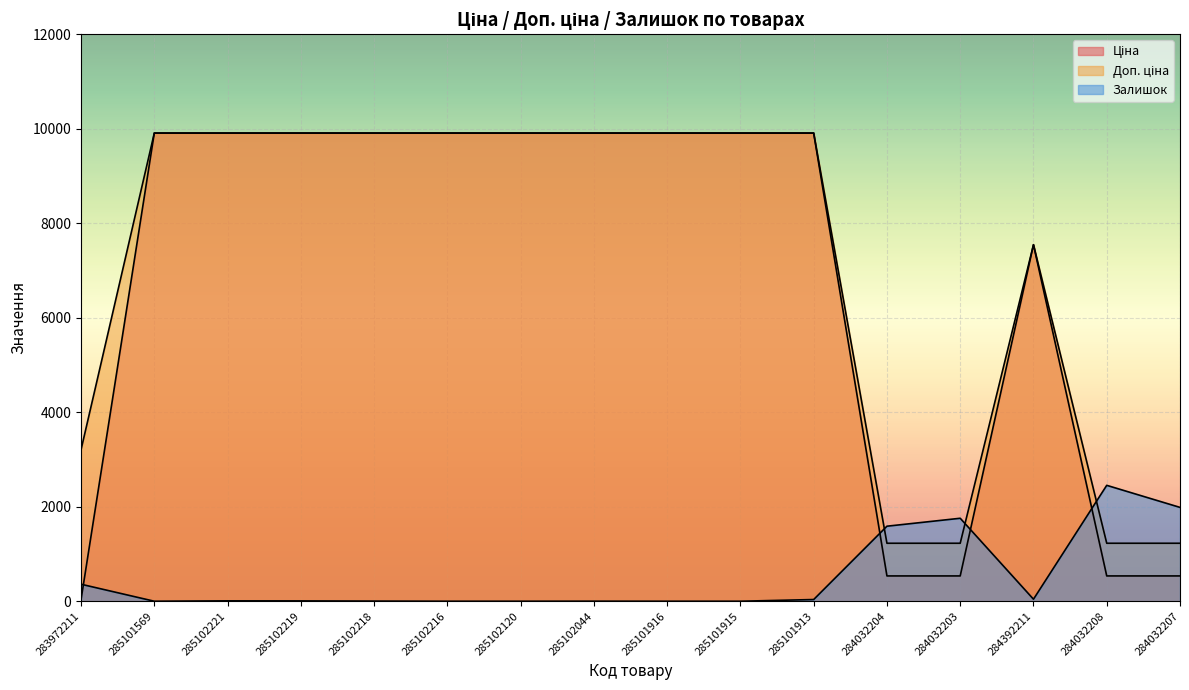

At which label does Залишок reach its peak?

284032208